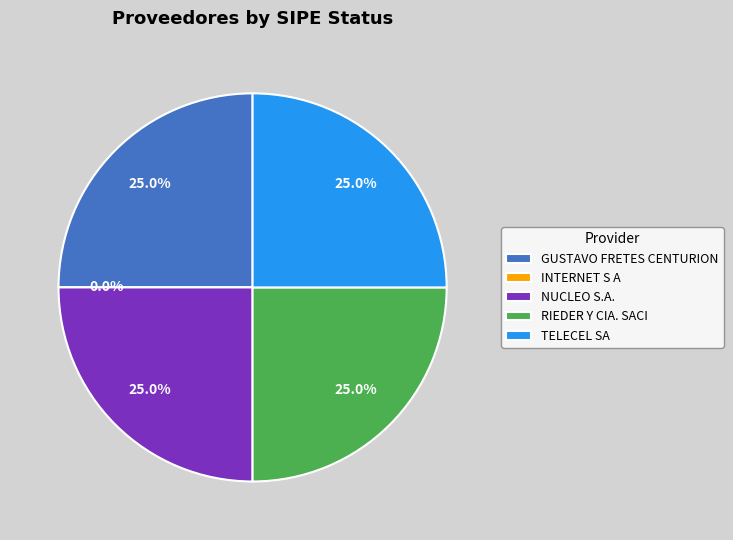

The INTERNET S A slice represents 1% of the pie. True or false?

False